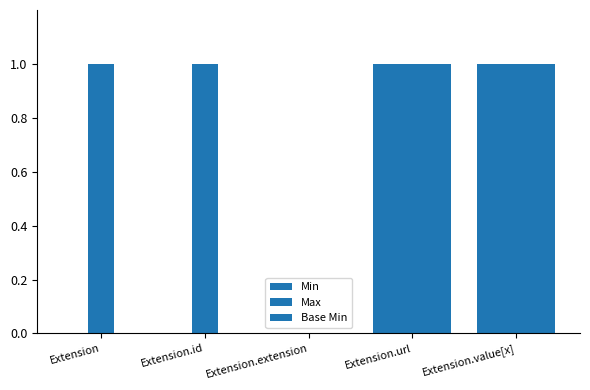

How many distinct data groups are displayed?

3